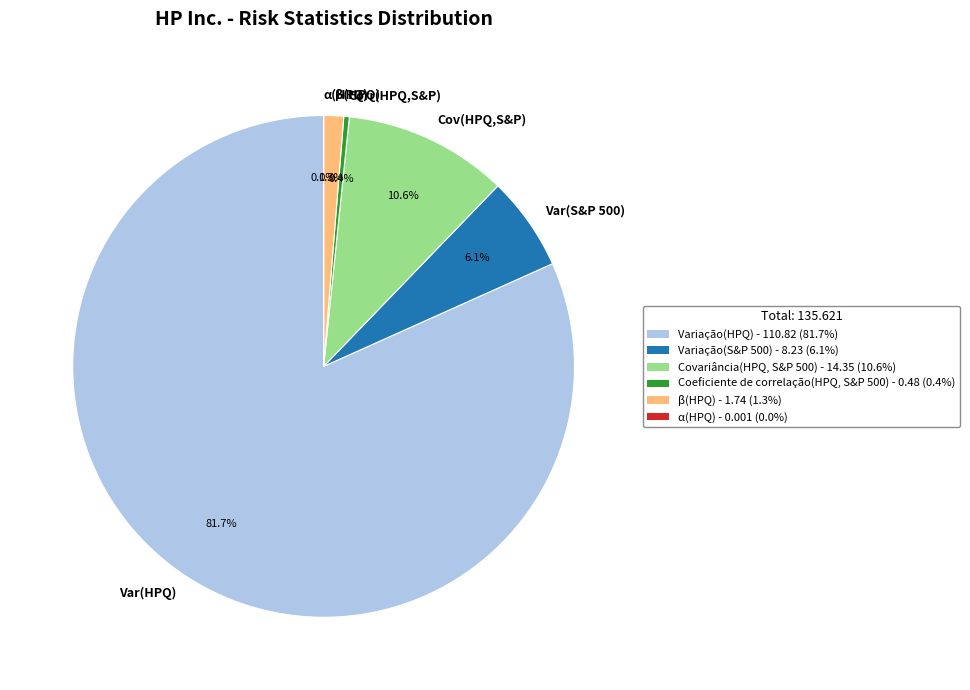

Is there a majority slice in this chart?

Yes